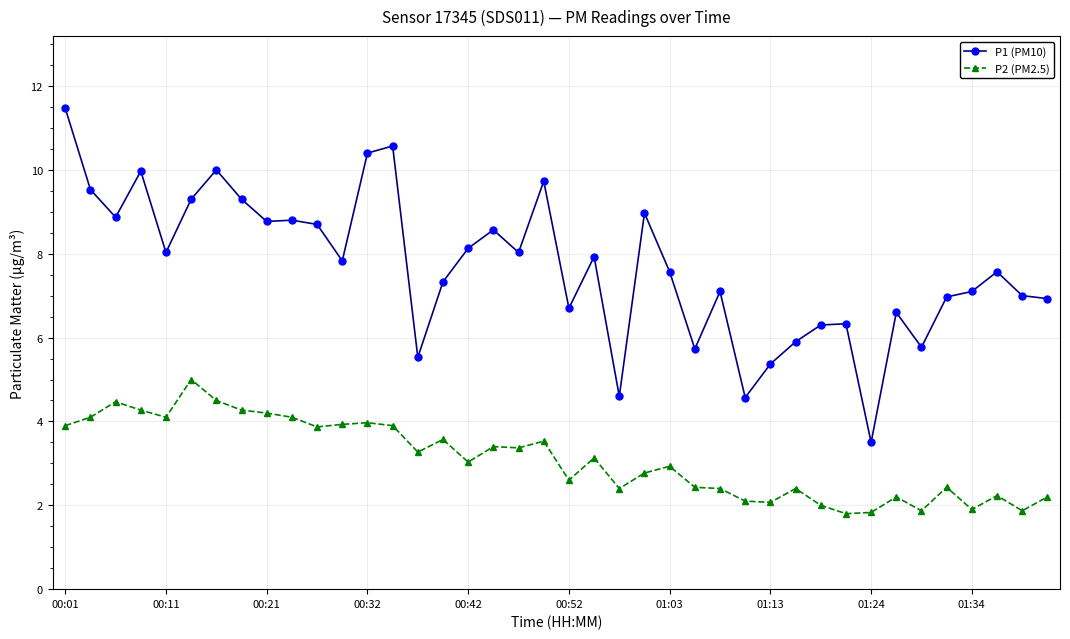

True or false: P1 (PM10) and P2 (PM2.5) intersect in this chart.

False